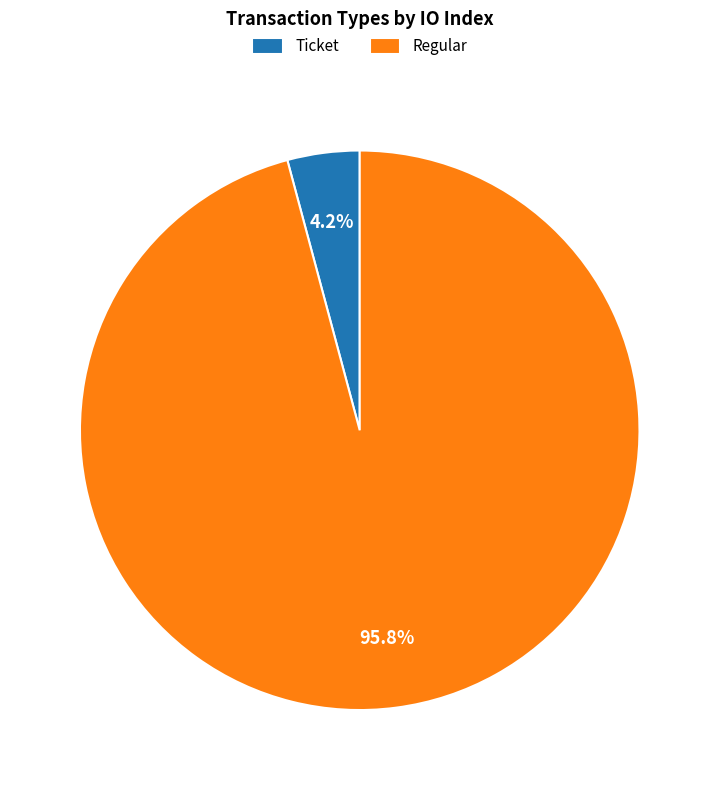

Count the number of slices in the pie.

2